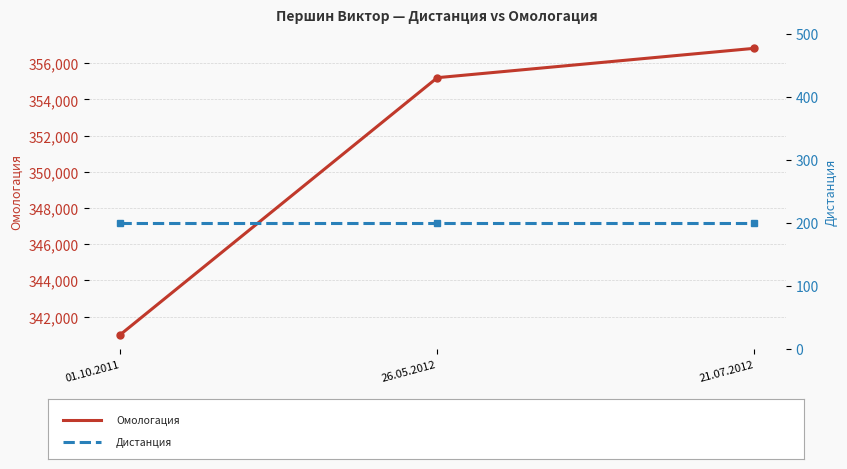

How many lines are shown in the chart?

2